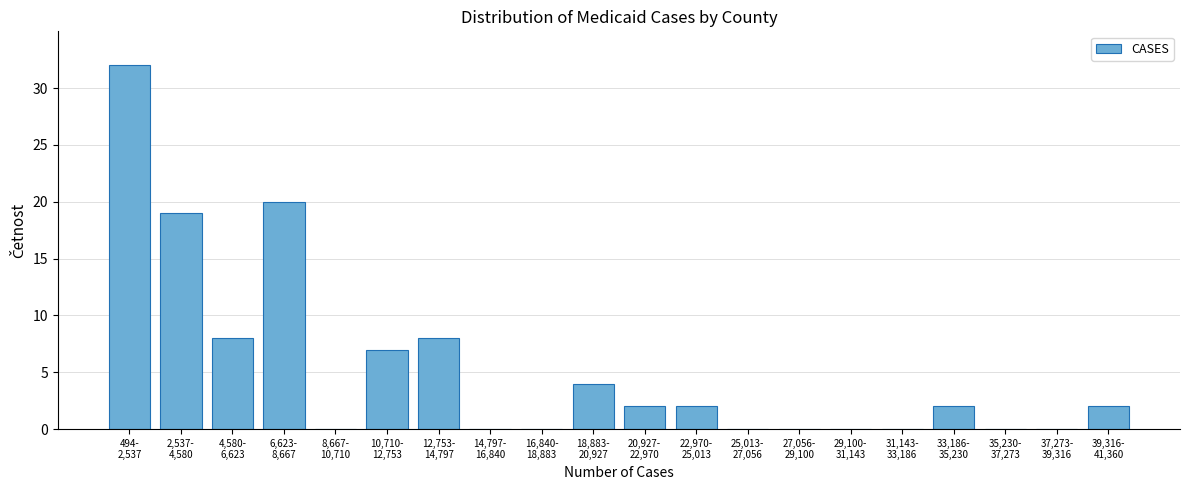

What is the greatest value displayed?

32